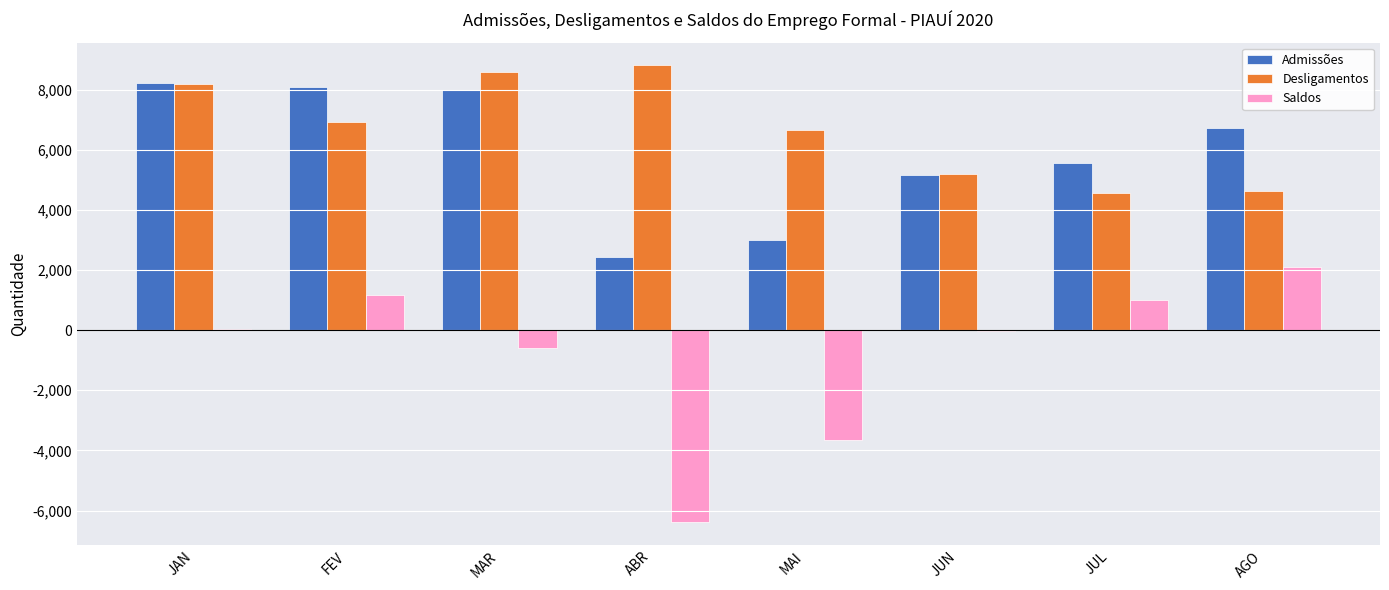

What is the sum of all Desligamentos values?

53509